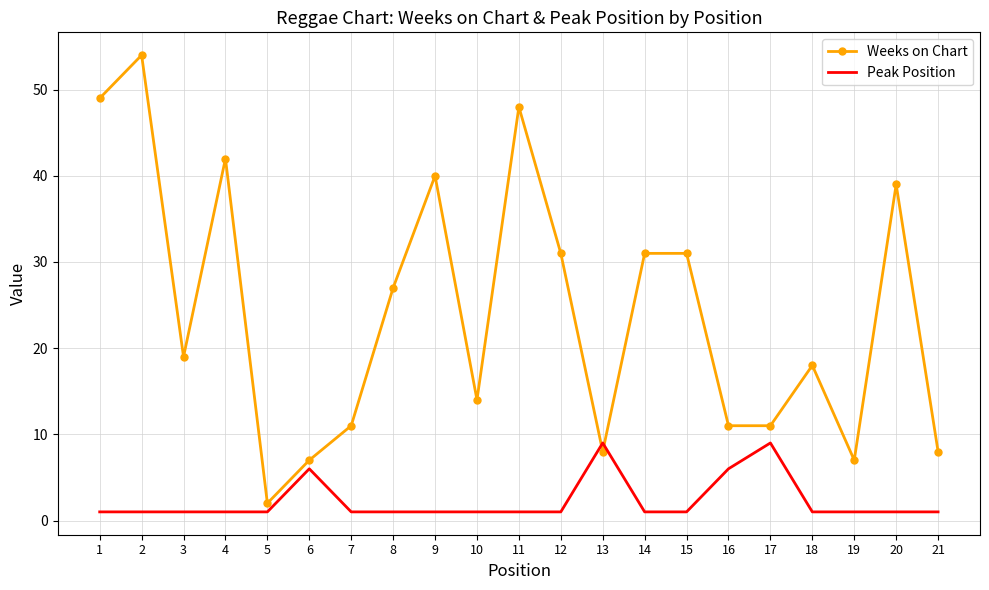

Between 5 and 10, which series saw the biggest shift?

Weeks on Chart